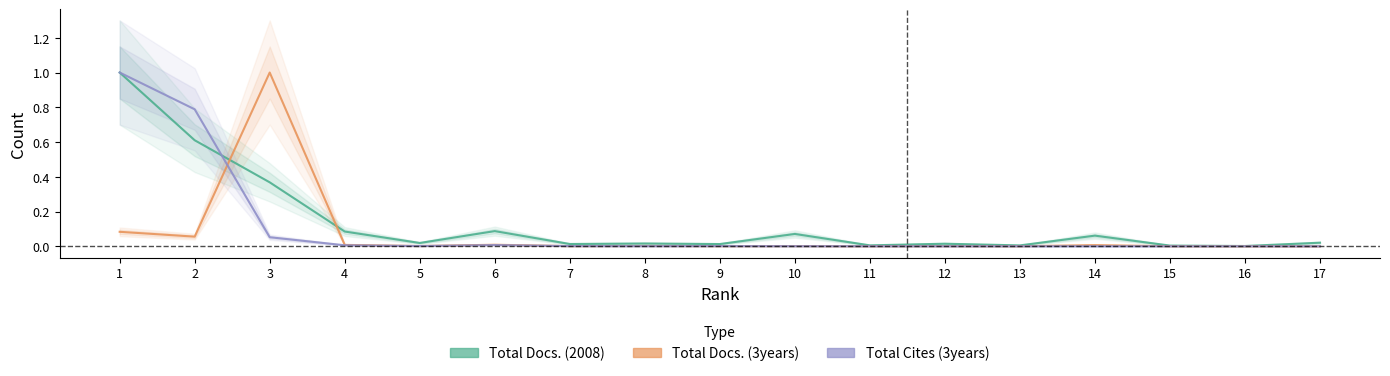

Rank the series at 6 from highest to lowest value.

Total Docs. (2008), Total Docs. (3years), Total Cites (3years)